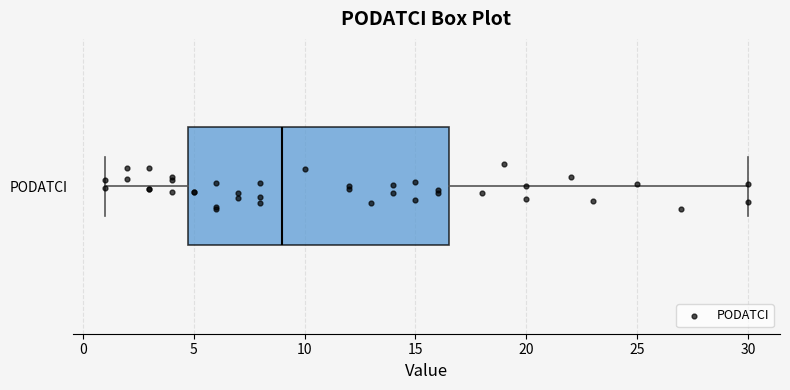

Where is the right edge of the box for PODATCI on the x-axis? The values are not printed on the chart, so give them approximately, as read against the axis.

16.5